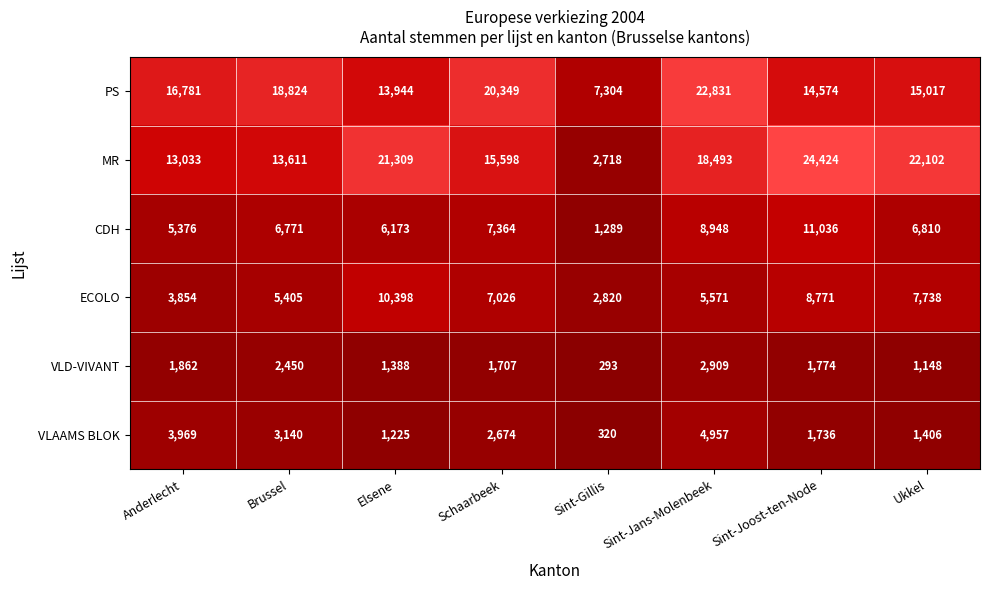

Between Sint-Jans-Molenbeek and Ukkel, which series saw the biggest shift?

PS